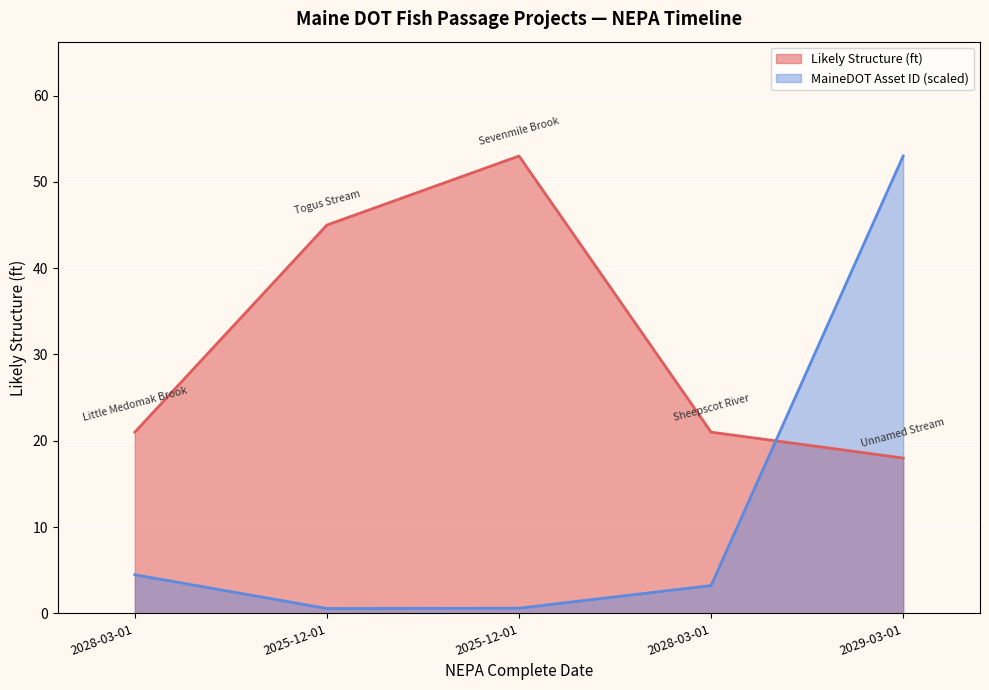

How many data points in Likely Structure (ft) are above 21?

2